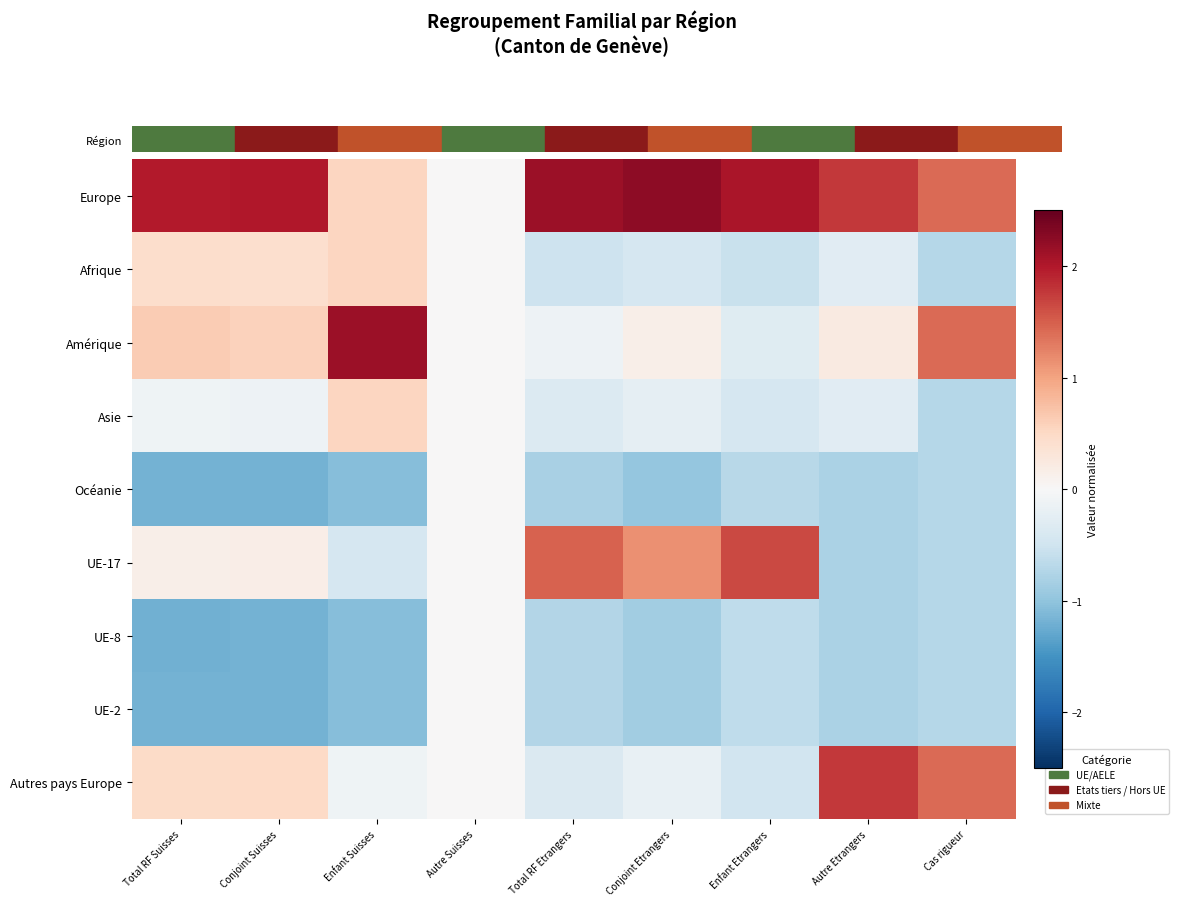

Reading left to right, transcribe all the data shown in this chart.

Europe: Total RF Suisses=2.0	Conjoint Suisses=2.0	Enfant Suisses=0.5	Autre Suisses=0.0	Total RF Etrangers=2.1	Conjoint Etrangers=2.2	Enfant Etrangers=2.0	Autre Etrangers=1.8	Cas rigueur=1.4
Afrique: Total RF Suisses=0.4	Conjoint Suisses=0.4	Enfant Suisses=0.5	Autre Suisses=0.0	Total RF Etrangers=-0.5	Conjoint Etrangers=-0.4	Enfant Etrangers=-0.6	Autre Etrangers=-0.3	Cas rigueur=-0.7
Amérique: Total RF Suisses=0.6	Conjoint Suisses=0.6	Enfant Suisses=2.1	Autre Suisses=0.0	Total RF Etrangers=-0.1	Conjoint Etrangers=0.1	Enfant Etrangers=-0.3	Autre Etrangers=0.2	Cas rigueur=1.4
Asie: Total RF Suisses=-0.1	Conjoint Suisses=-0.1	Enfant Suisses=0.5	Autre Suisses=0.0	Total RF Etrangers=-0.3	Conjoint Etrangers=-0.2	Enfant Etrangers=-0.4	Autre Etrangers=-0.3	Cas rigueur=-0.7
Océanie: Total RF Suisses=-1.2	Conjoint Suisses=-1.2	Enfant Suisses=-1.1	Autre Suisses=0.0	Total RF Etrangers=-0.8	Conjoint Etrangers=-1.0	Enfant Etrangers=-0.7	Autre Etrangers=-0.8	Cas rigueur=-0.7
UE-17: Total RF Suisses=0.1	Conjoint Suisses=0.2	Enfant Suisses=-0.4	Autre Suisses=0.0	Total RF Etrangers=1.5	Conjoint Etrangers=1.1	Enfant Etrangers=1.7	Autre Etrangers=-0.8	Cas rigueur=-0.7
UE-8: Total RF Suisses=-1.2	Conjoint Suisses=-1.2	Enfant Suisses=-1.1	Autre Suisses=0.0	Total RF Etrangers=-0.7	Conjoint Etrangers=-0.9	Enfant Etrangers=-0.6	Autre Etrangers=-0.8	Cas rigueur=-0.7
UE-2: Total RF Suisses=-1.2	Conjoint Suisses=-1.2	Enfant Suisses=-1.1	Autre Suisses=0.0	Total RF Etrangers=-0.7	Conjoint Etrangers=-0.9	Enfant Etrangers=-0.6	Autre Etrangers=-0.8	Cas rigueur=-0.7
Autres pays Europe: Total RF Suisses=0.5	Conjoint Suisses=0.5	Enfant Suisses=-0.1	Autre Suisses=0.0	Total RF Etrangers=-0.4	Conjoint Etrangers=-0.2	Enfant Etrangers=-0.5	Autre Etrangers=1.8	Cas rigueur=1.4